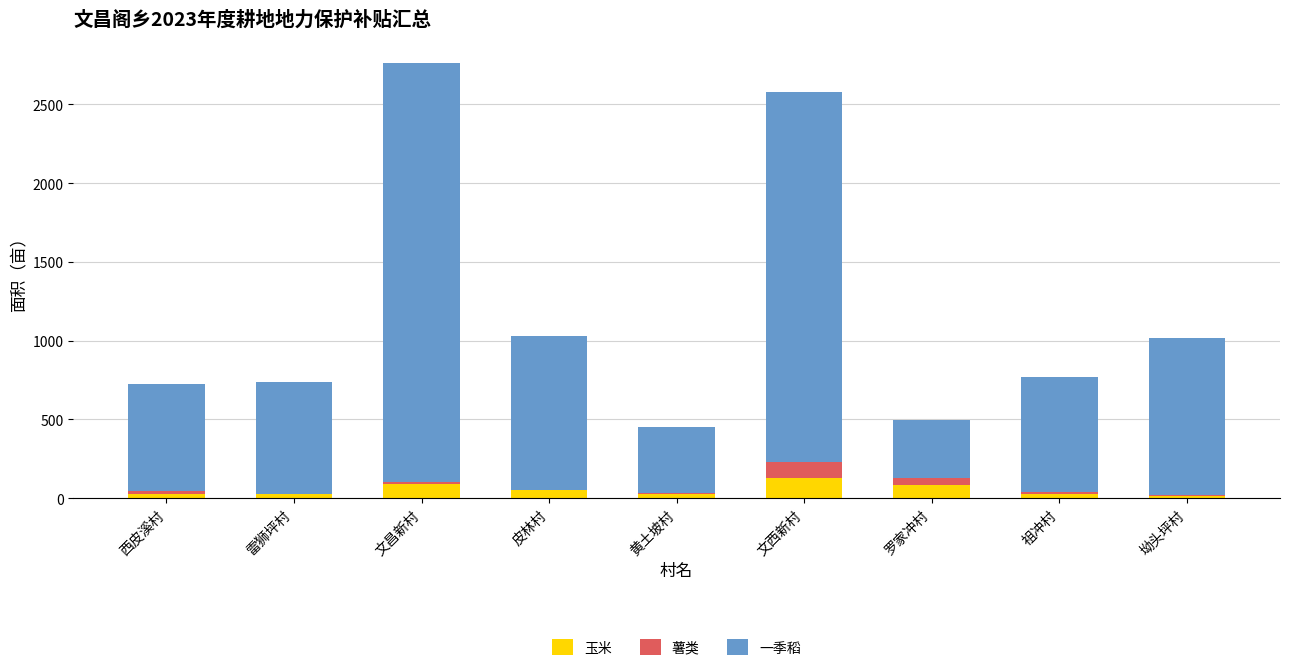

What is the maximum value for 玉米?

126.8